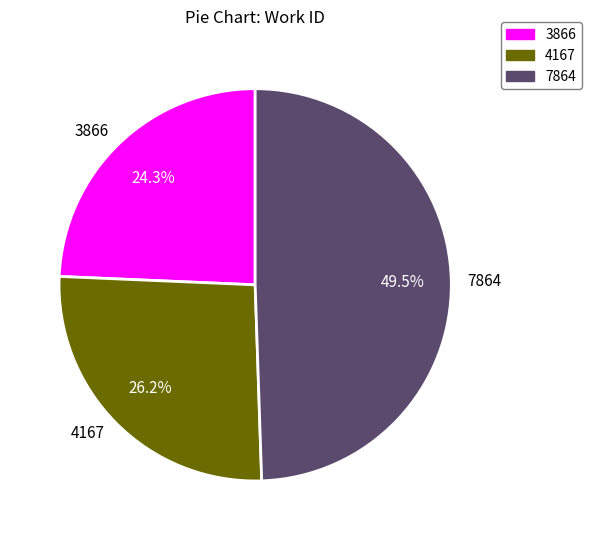

To the nearest percent, what is the combined percentage of 7864 and 4167?

76%